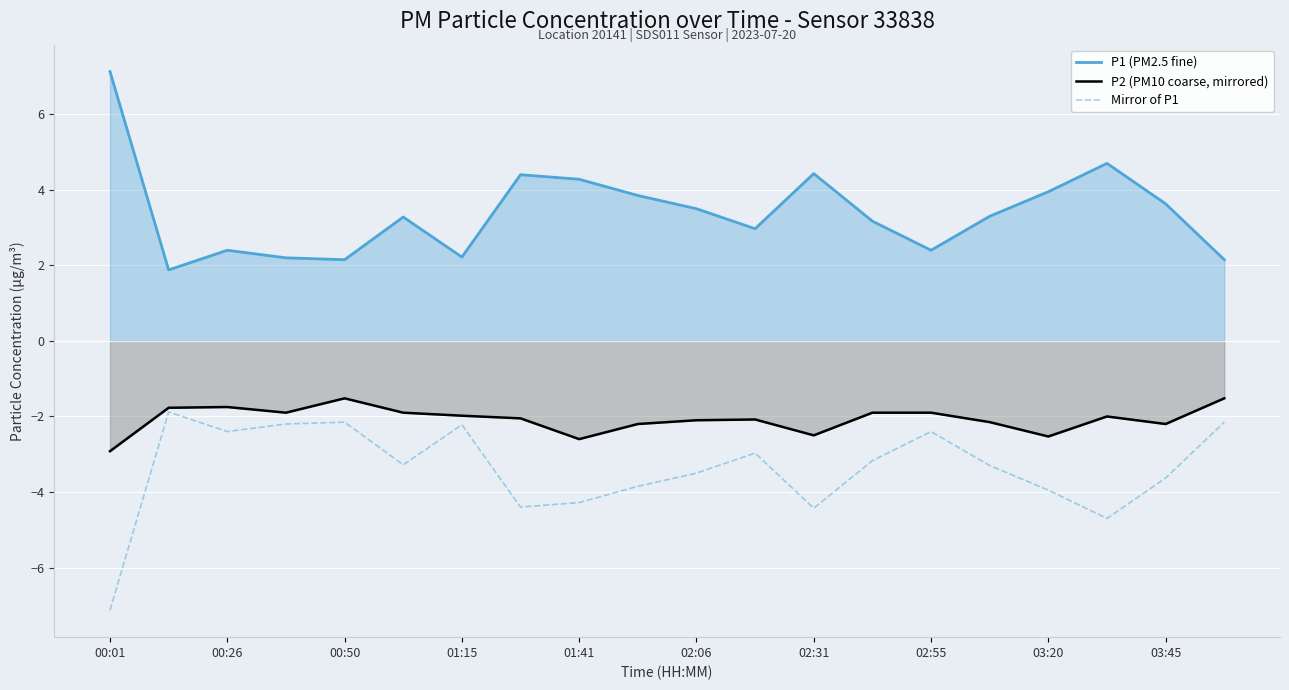

Rank the series by their average value, from lowest to highest.

Mirror of P1, P2 (PM10 coarse, mirrored), P1 (PM2.5 fine)